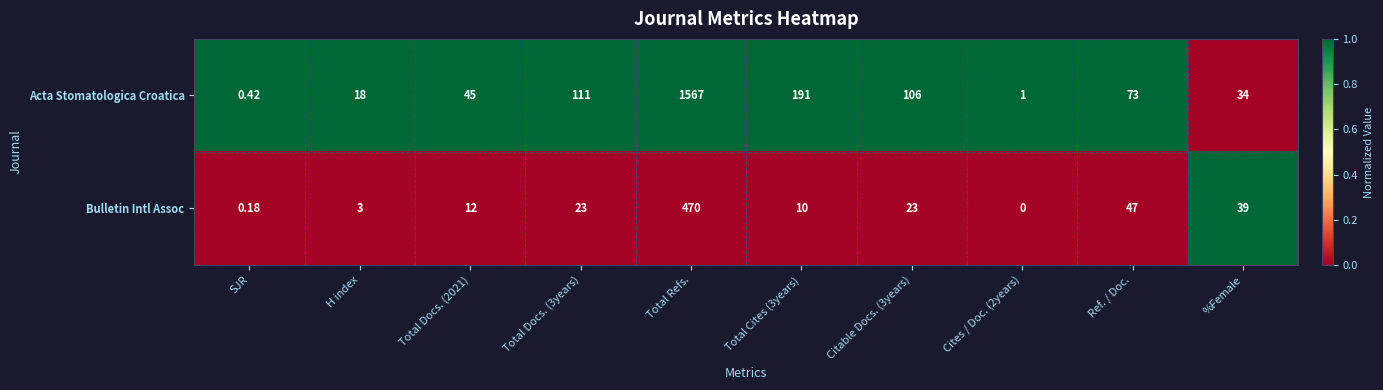

Which series changed the most between SJR and Cites / Doc. (2years)?

Acta Stomatologica Croatica